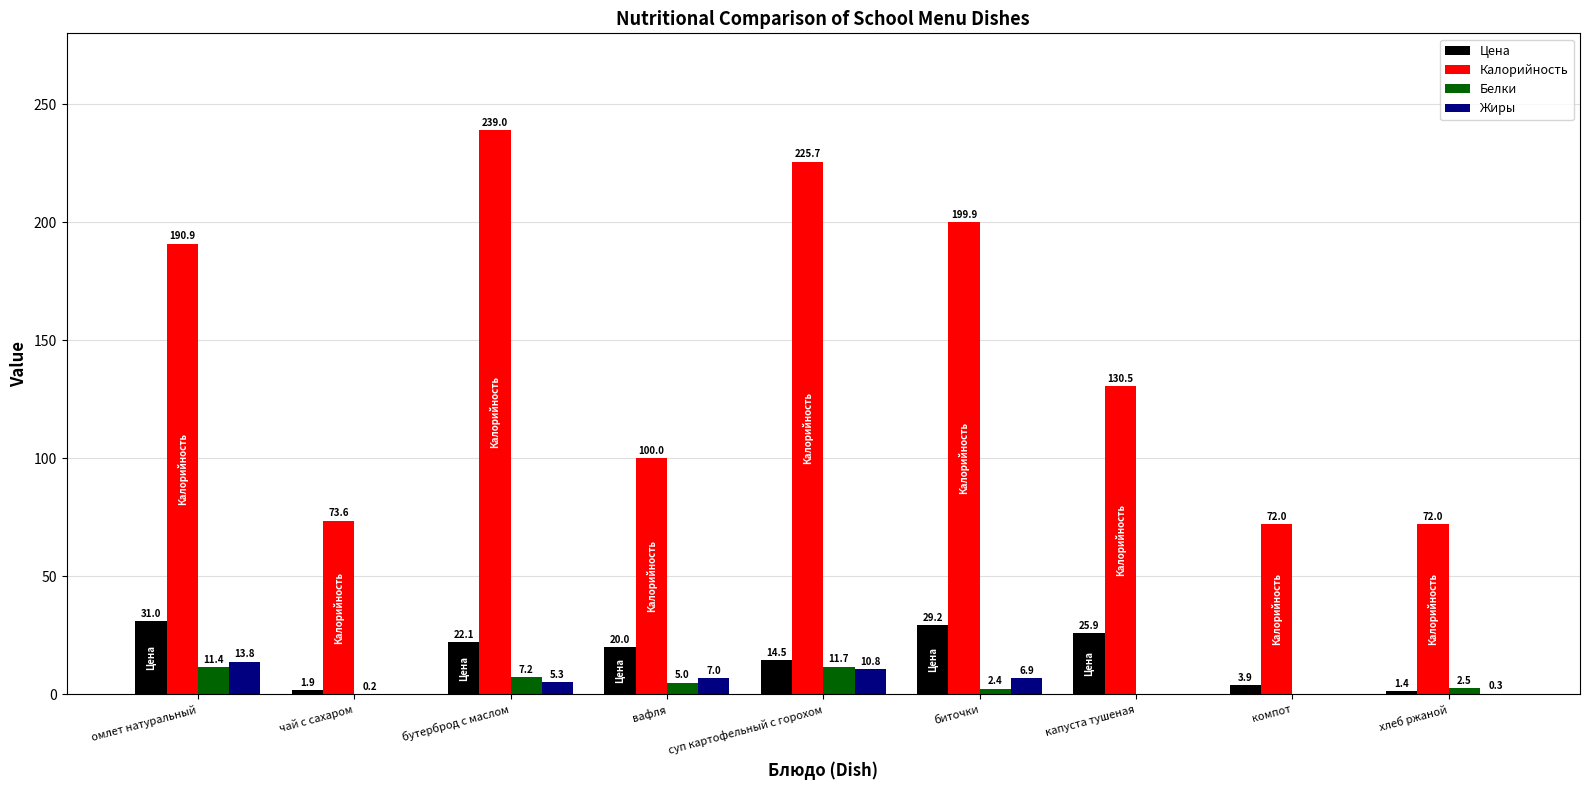

What is the sum of all Белки values?

40.4